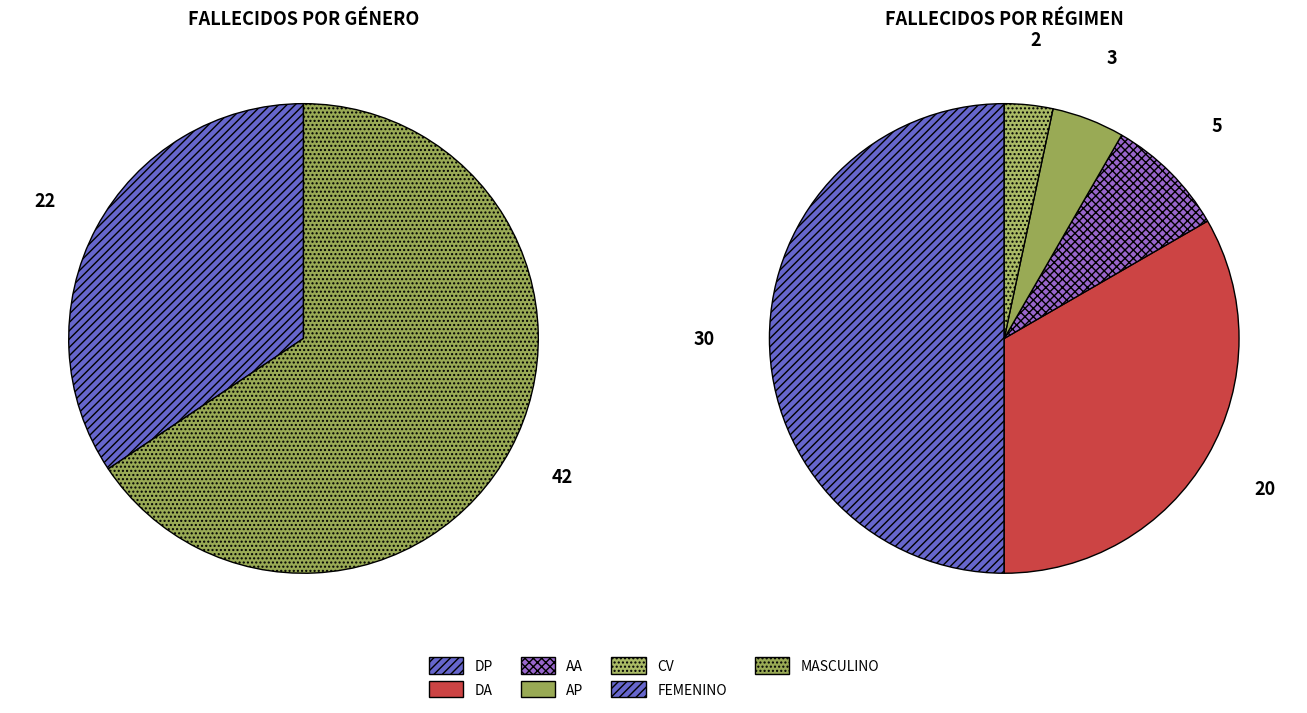

At MASCULINO, list the series in order from smallest to largest.

RÉGIMEN, GENERO